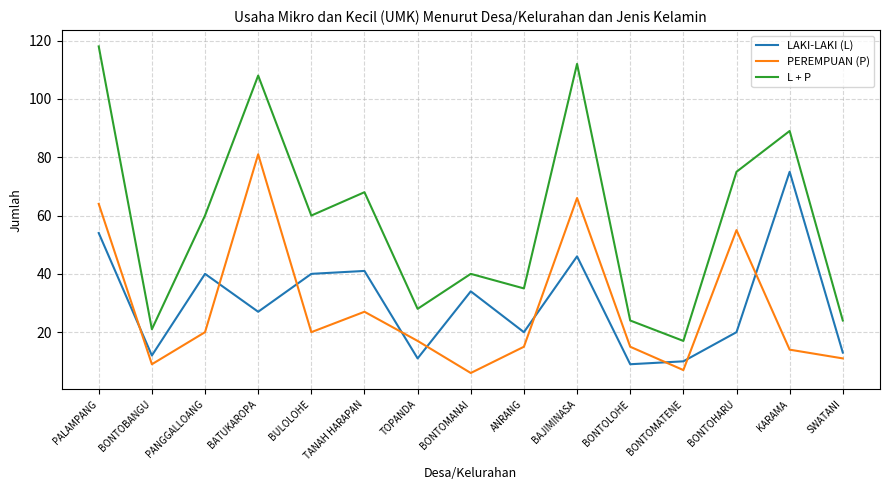

Reading left to right, what are all the values shown in this chart?

LAKI-LAKI (L): 54	12	40	27	40	41	11	34	20	46	9	10	20	75	13
PEREMPUAN (P): 64	9	20	81	20	27	17	6	15	66	15	7	55	14	11
L + P: 118	21	60	108	60	68	28	40	35	112	24	17	75	89	24